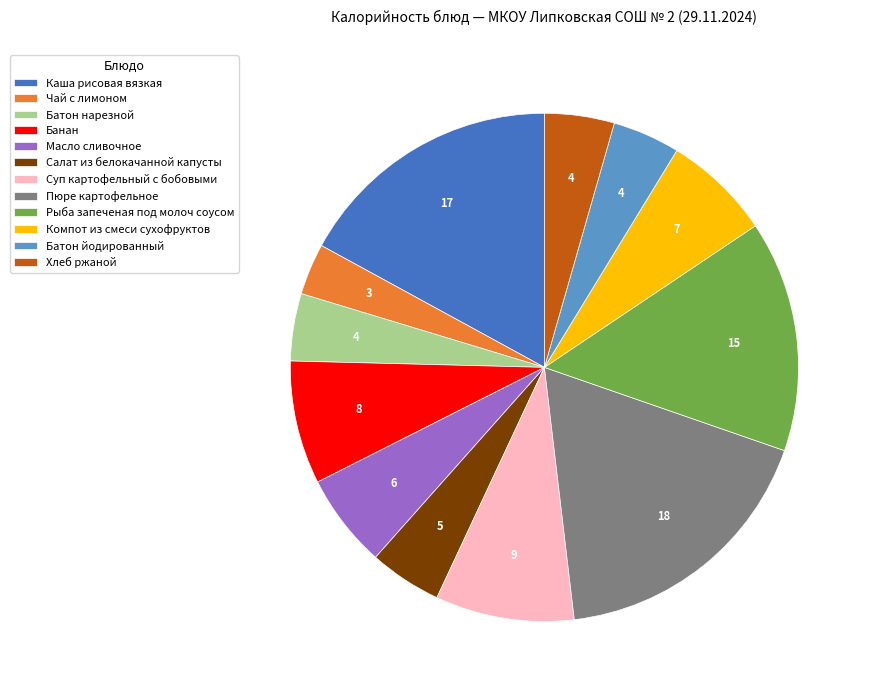

Does Банан represent more than half of the total?

No